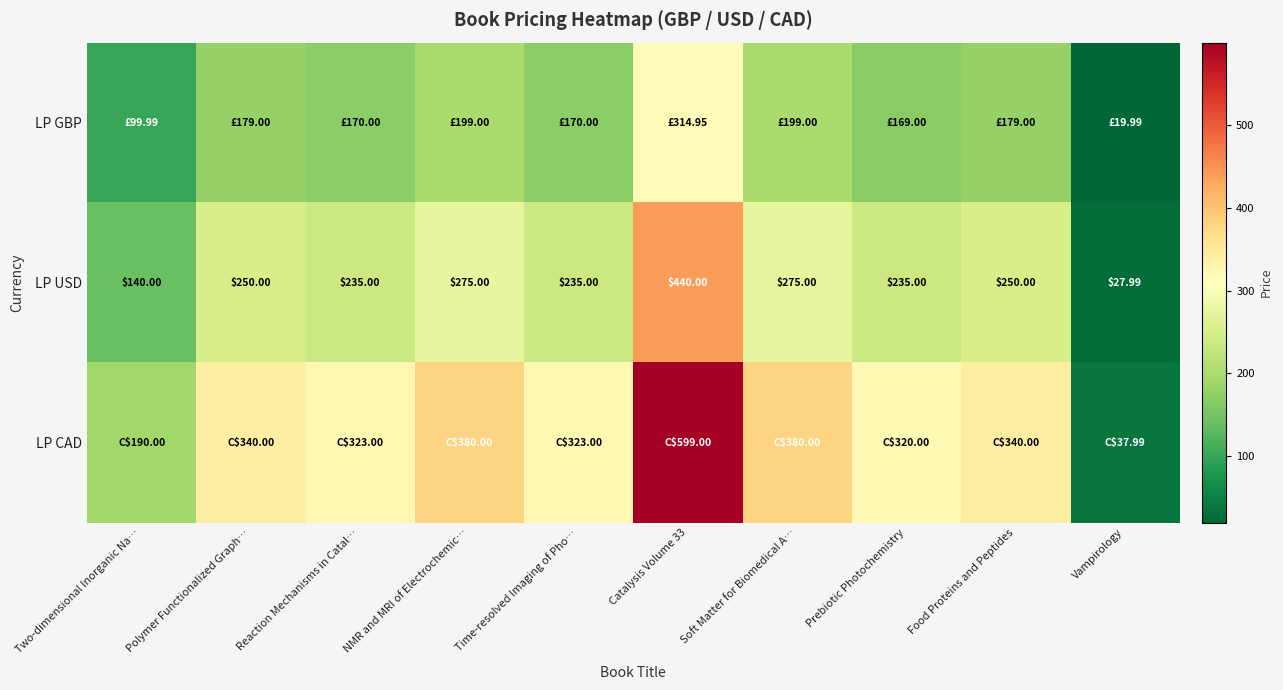

List the series in order of their overall mean, lowest first.

LP GBP, LP USD, LP CAD